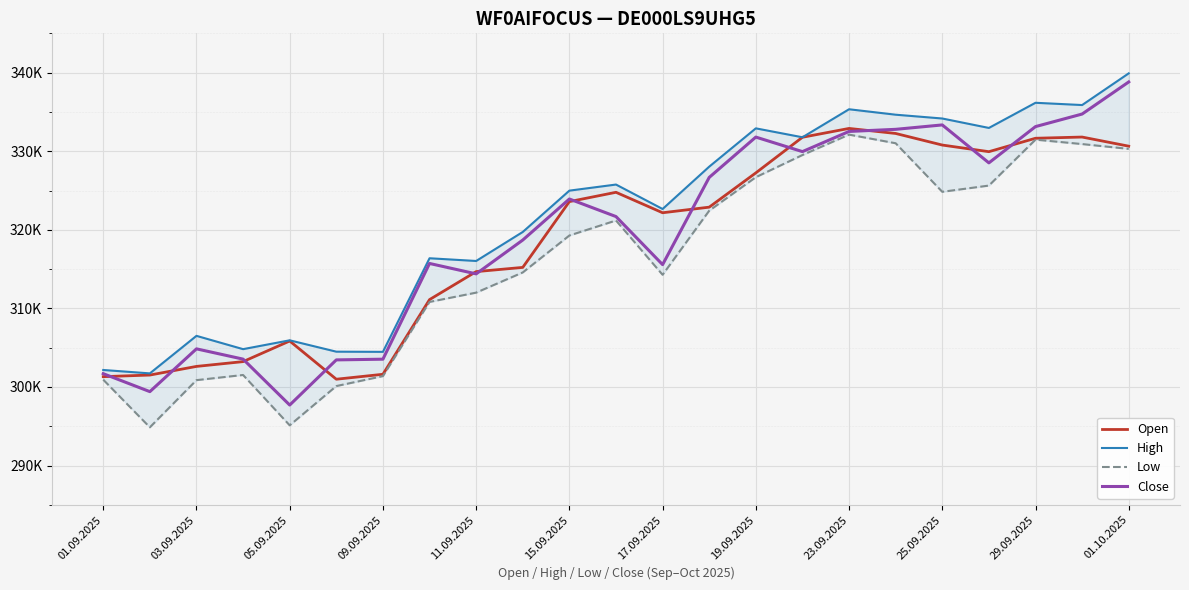

In High, how many points are lower than both neighbors (excluding endpoints)?

8